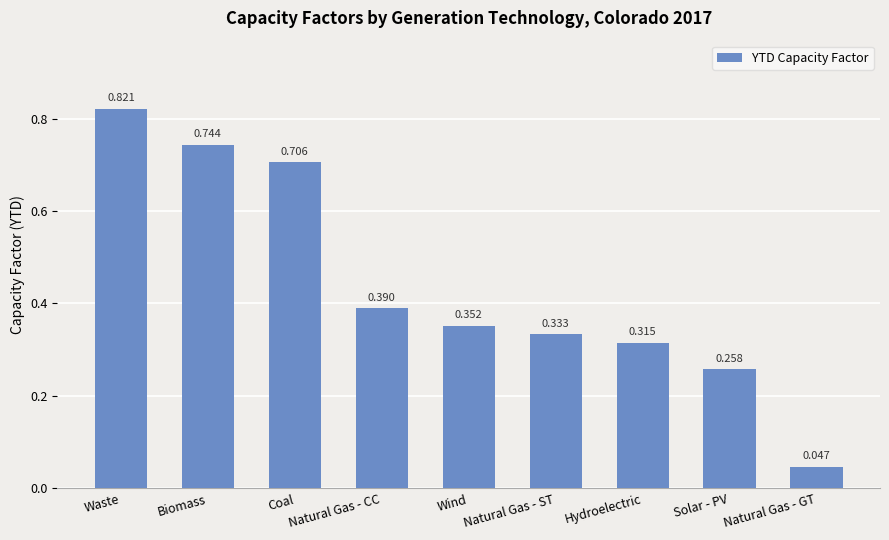

What is the change in value from Coal to Solar - PV?

-0.4